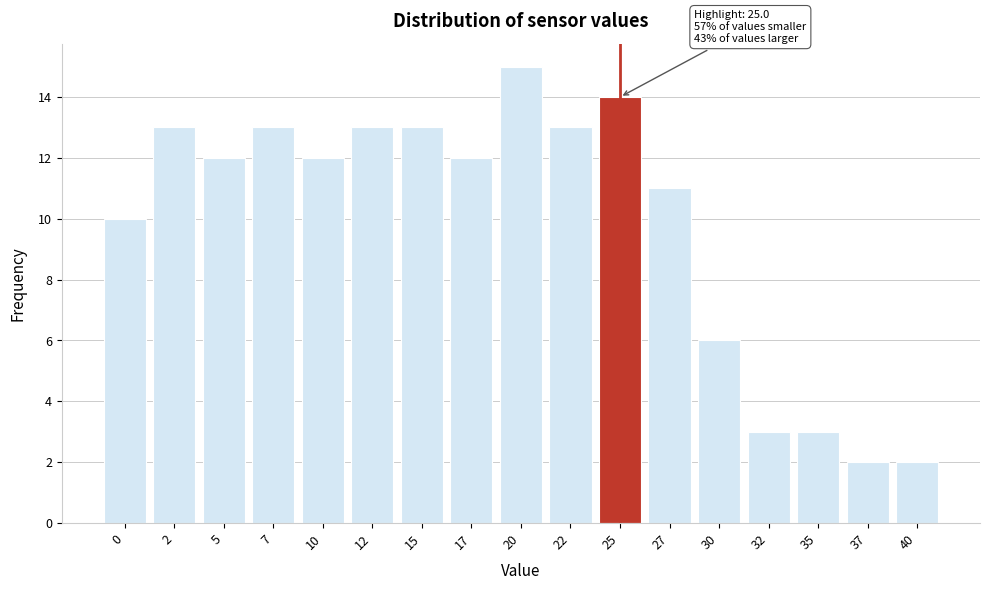

Reading right to left, transcribe all the data shown in this chart.

40=2	37=2	35=3	32=3	30=6	27=11	25=14	22=13	20=15	17=12	15=13	12=13	10=12	7=13	5=12	2=13	0=10